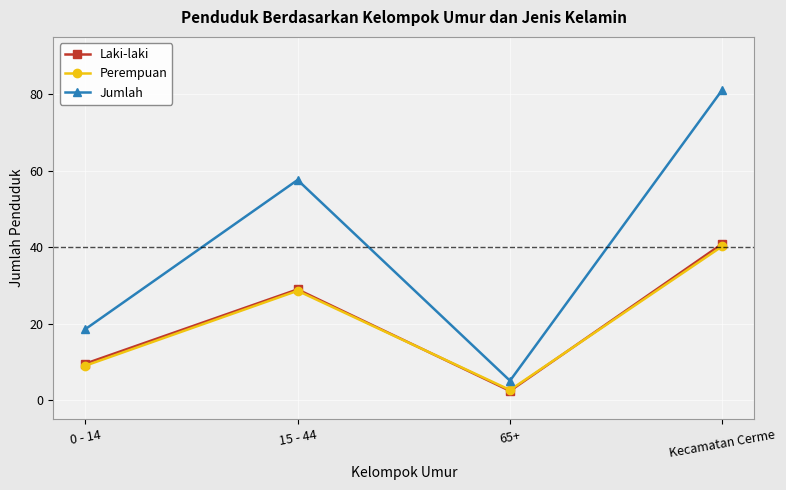

What is the difference between the Perempuan values at 15 - 44 and 65+?

25.9